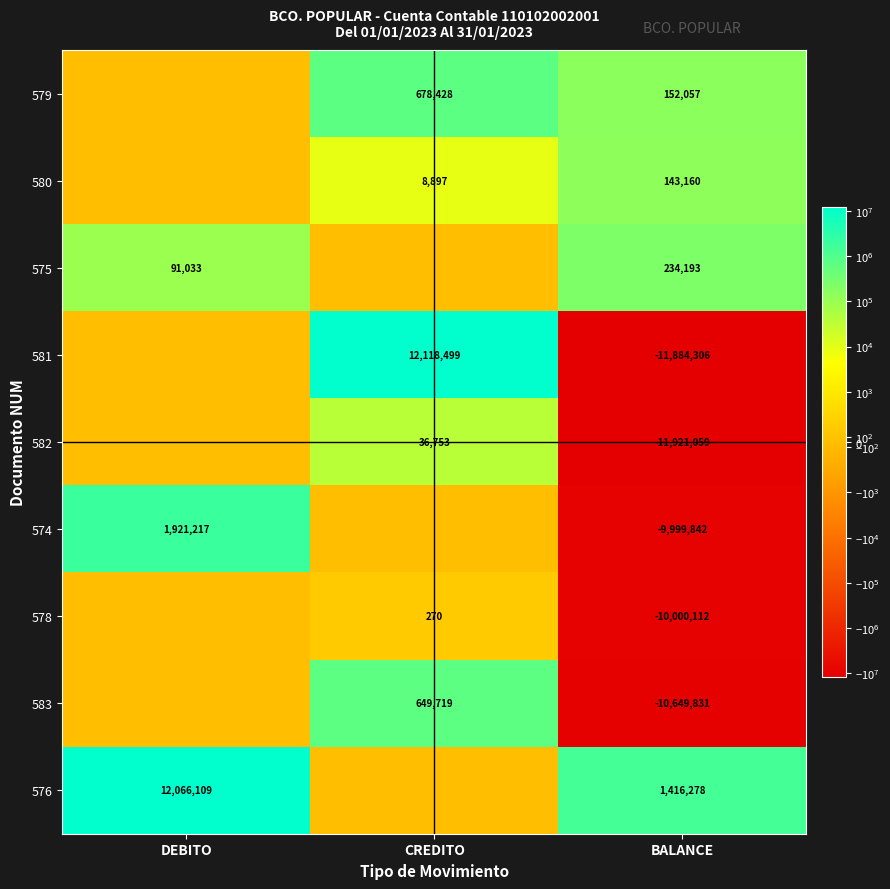

At which category is the sum across all series the highest?

DEBITO